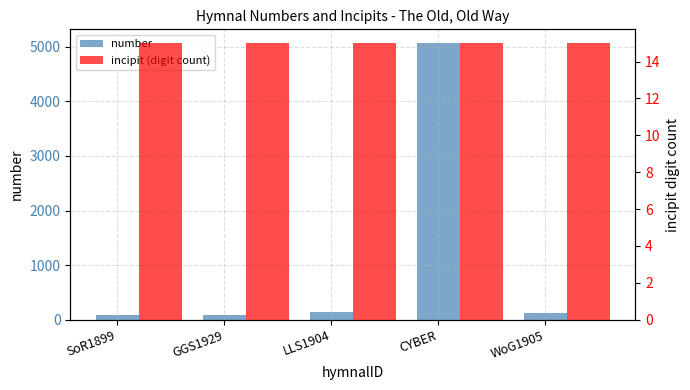

Reading left to right, transcribe all the data shown in this chart.

number: SoR1899=78	GGS1929=92	LLS1904=145	CYBER=5066	WoG1905=118
incipit (digit count): SoR1899=15	GGS1929=15	LLS1904=15	CYBER=15	WoG1905=15